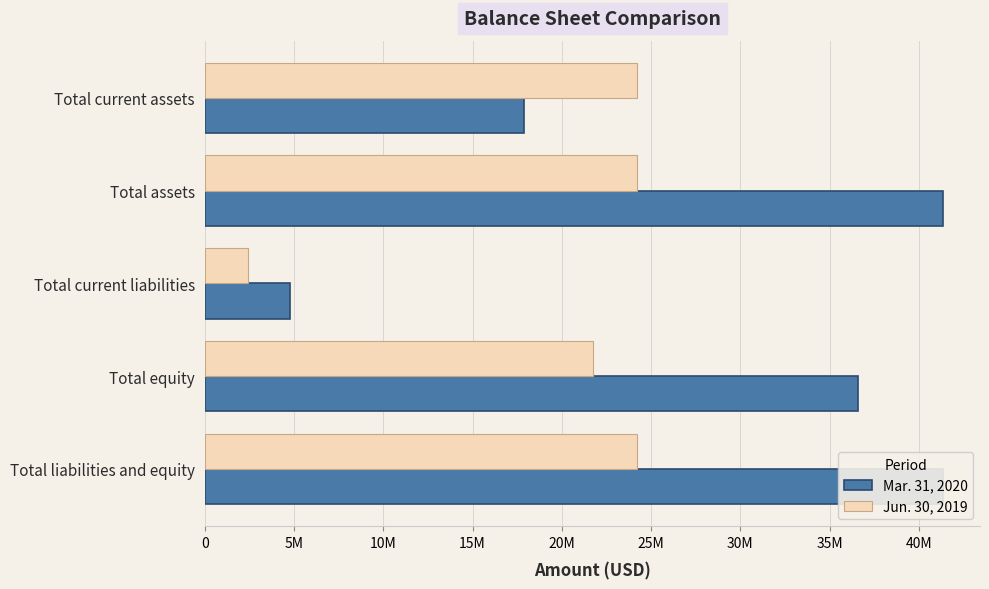

Rank the series by their average value, from lowest to highest.

Jun. 30, 2019, Mar. 31, 2020